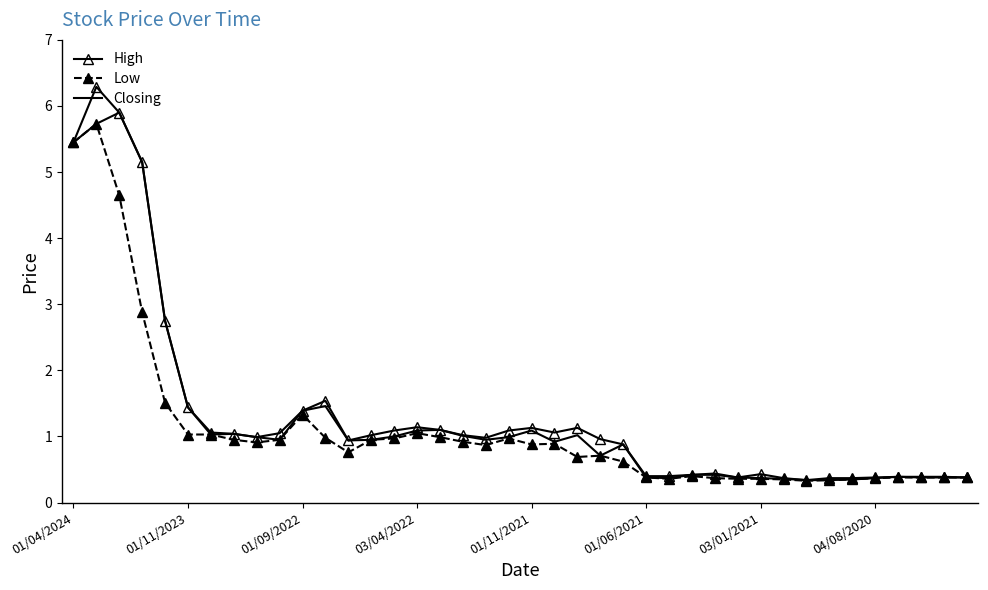

What is the maximum value shown in the chart?

6.3